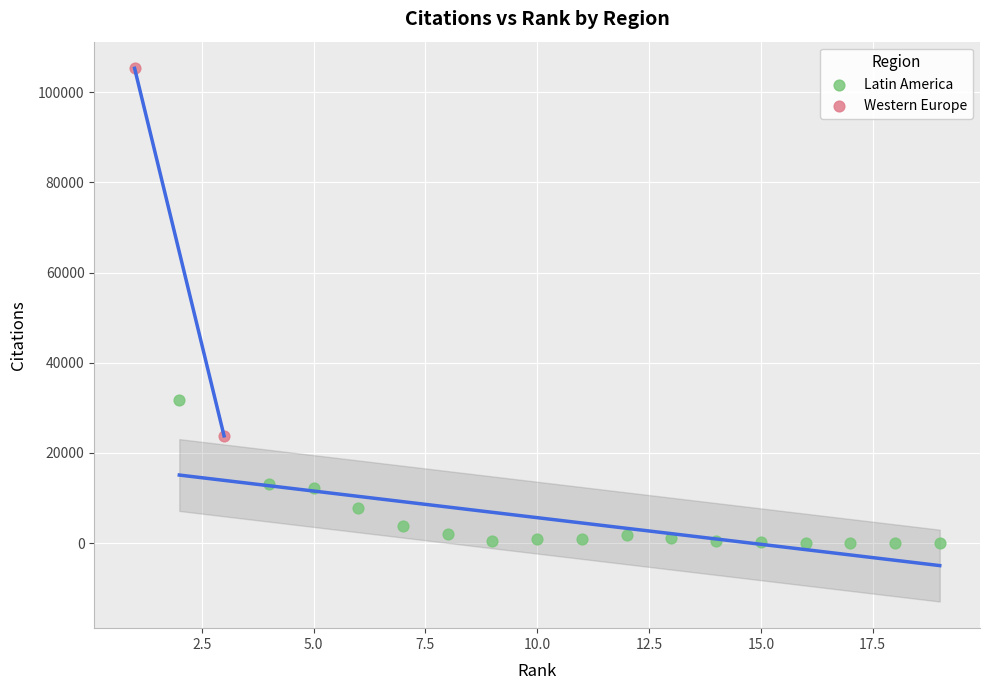

What are all the series names shown in the legend?

Latin America, Western Europe